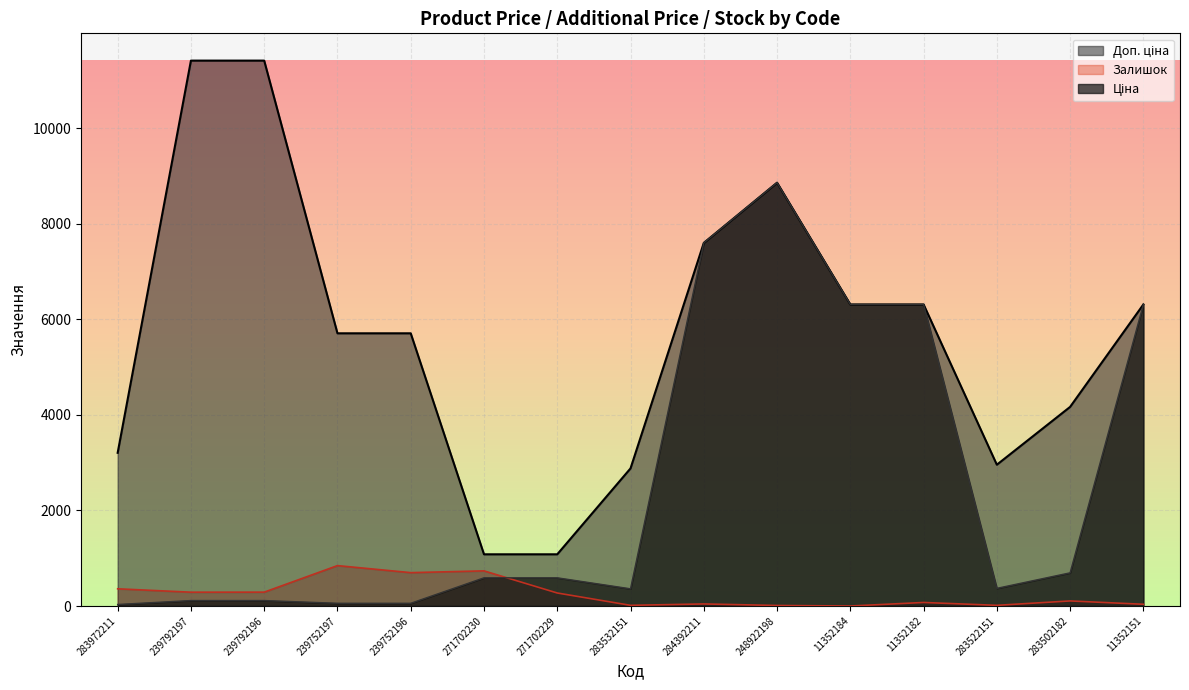

At how many categories does at least one series exceed 5817?

7